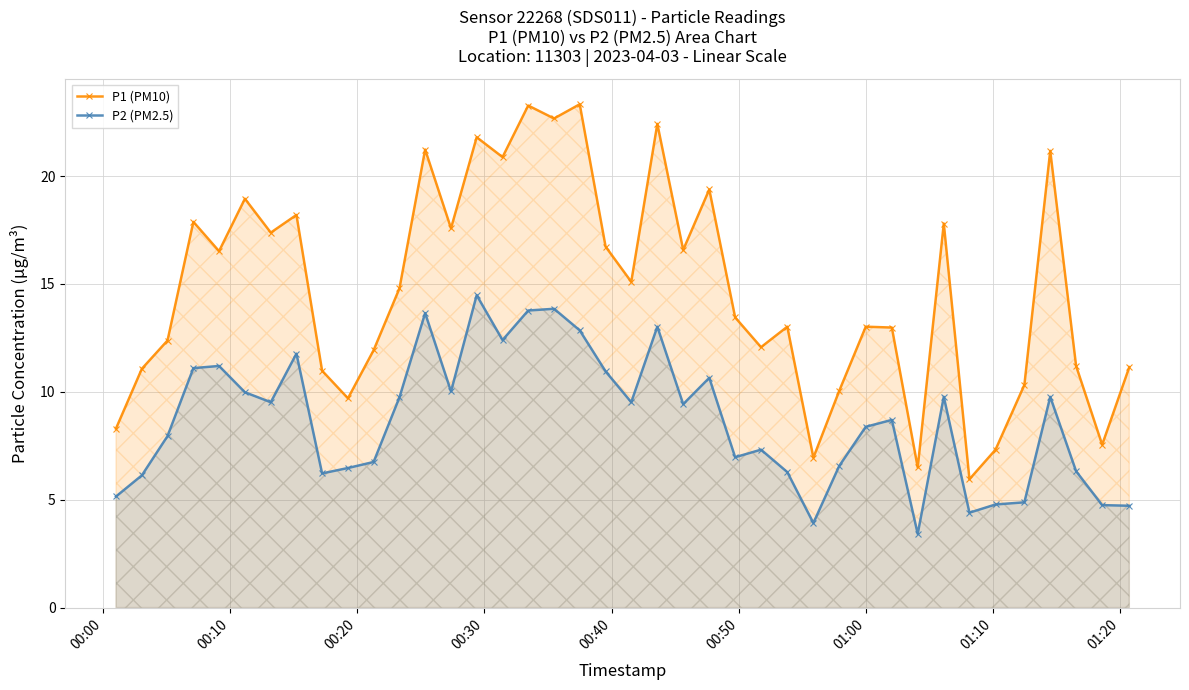

What is the difference between the maximum and second lowest values in the P2 (PM2.5) series?

10.6